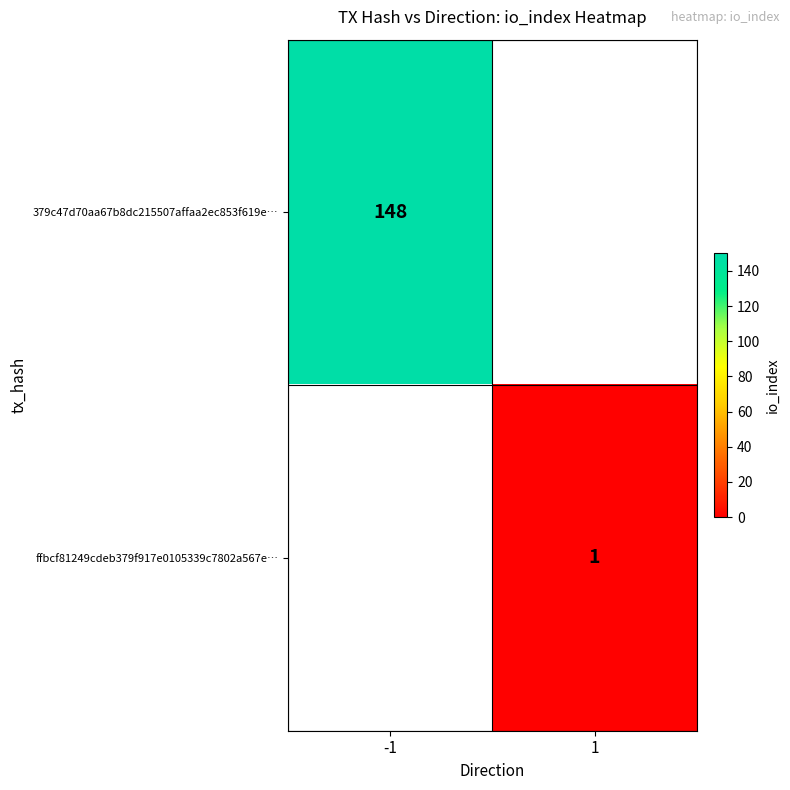

The value of ffbcf81249cdeb379f917e0105339c7802a567e… at 1 is 2. True or false?

False